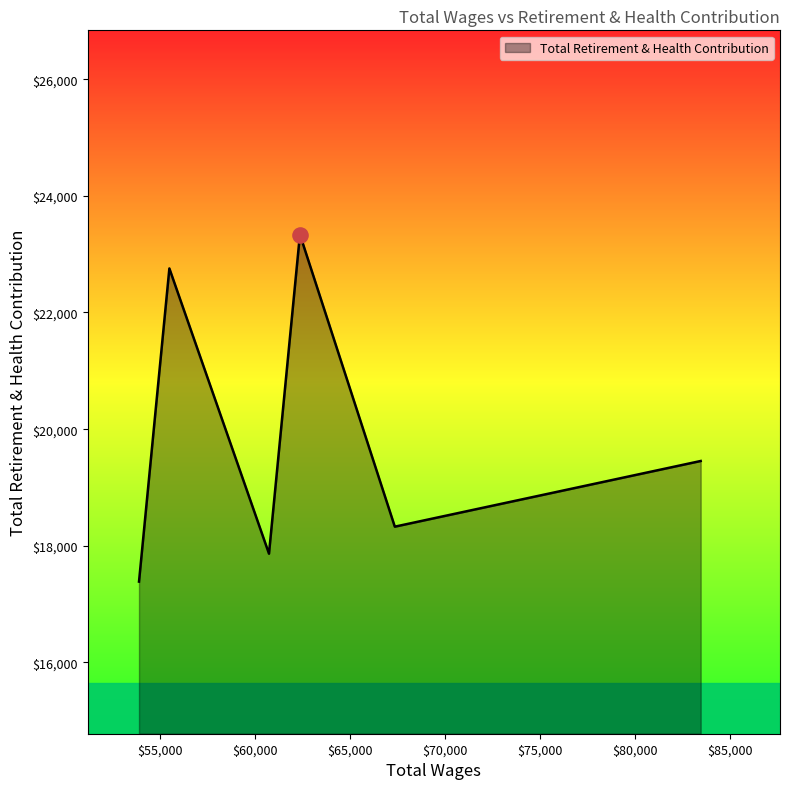

What is the greatest value displayed?

23337